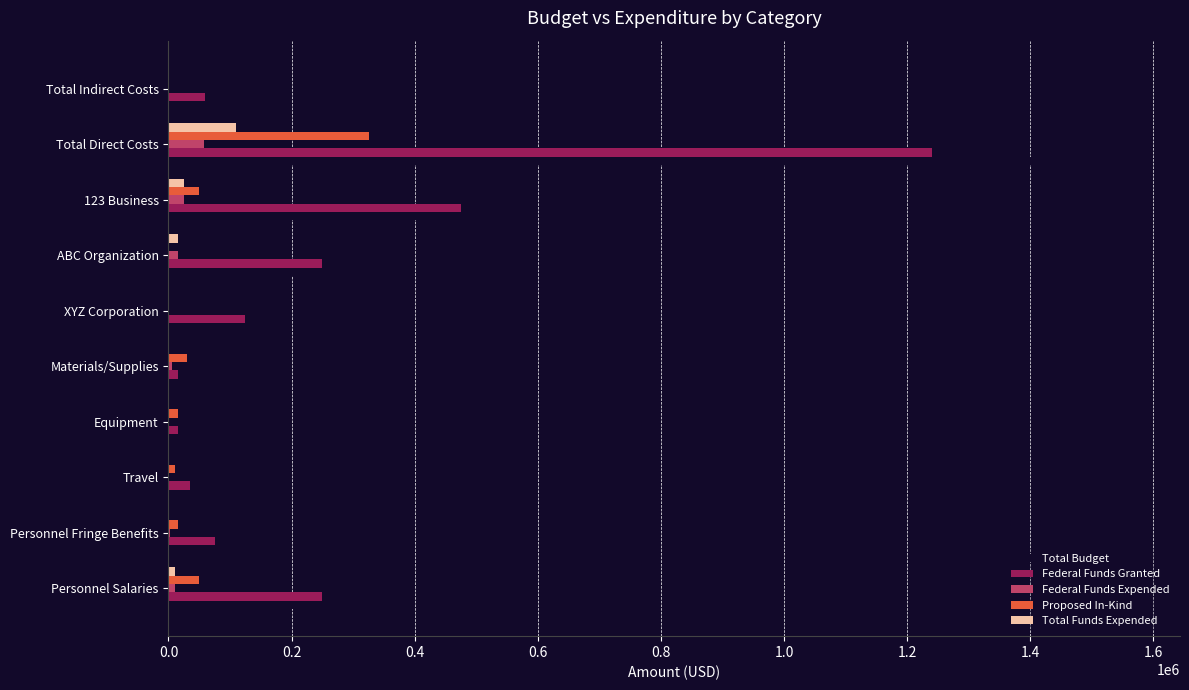

What is the maximum value shown in the chart?

1565000